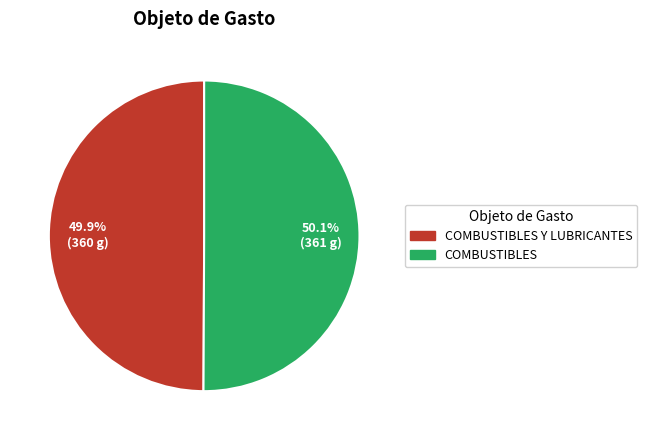

Is there any slice that represents more than half of the pie?

Yes